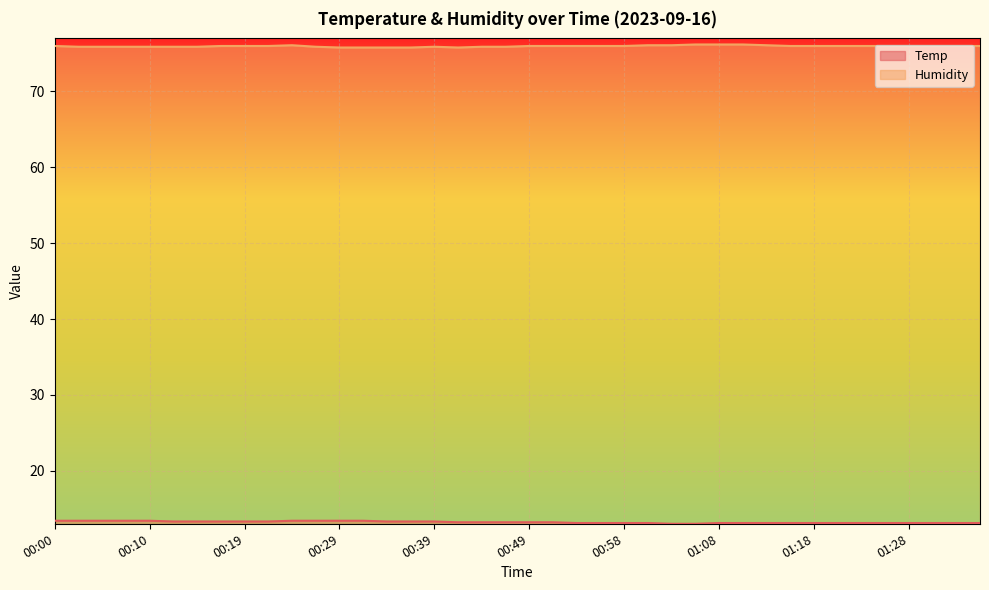

List the labels in order of Temp value, largest first.

00:00, 00:02, 00:05, 00:07, 00:10, 00:24, 00:27, 00:29, 00:32, 00:12, 00:15, 00:17, 00:19, 00:22, 00:34, 00:37, 00:39, 00:41, 00:44, 00:46, 00:49, 00:51, 00:54, 00:56, 00:58, 01:01, 01:08, 01:11, 01:13, 01:16, 01:18, 01:21, 01:23, 01:26, 01:28, 01:30, 01:33, 01:35, 01:03, 01:06